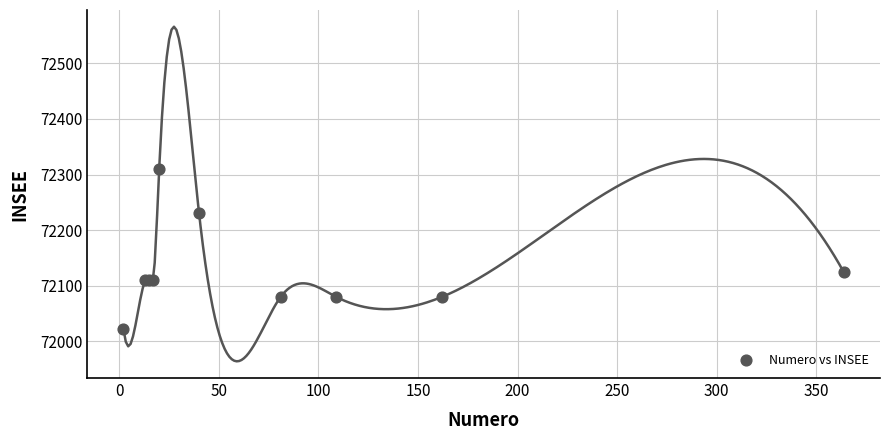

What Y value in the scatter plot is closest to 72166?

72124